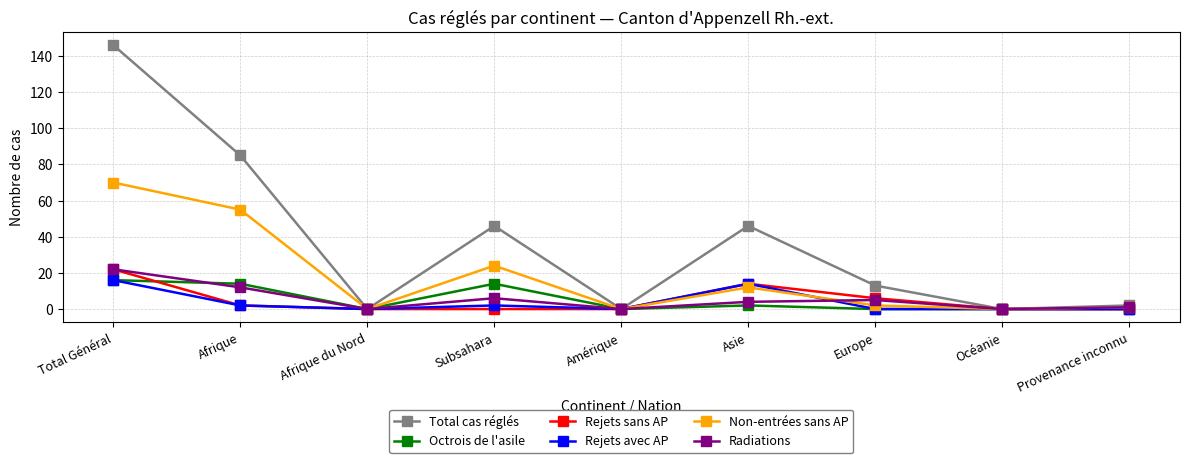

Between Afrique and Provenance inconnu, which series saw the biggest shift?

Total cas réglés